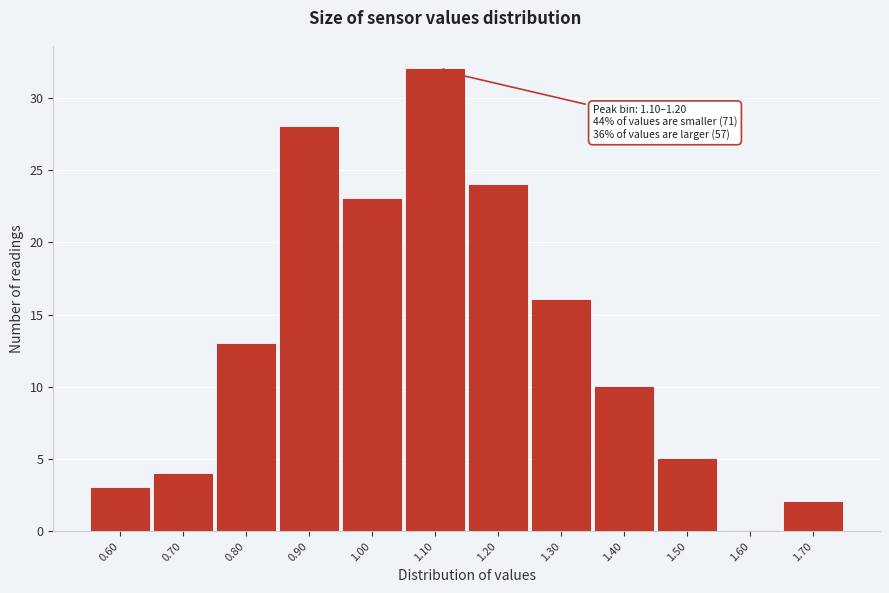

Reading left to right, what are all the values shown in this chart?

0.60=3	0.70=4	0.80=13	0.90=28	1.00=23	1.10=32	1.20=24	1.30=16	1.40=10	1.50=5	1.60=0	1.70=2